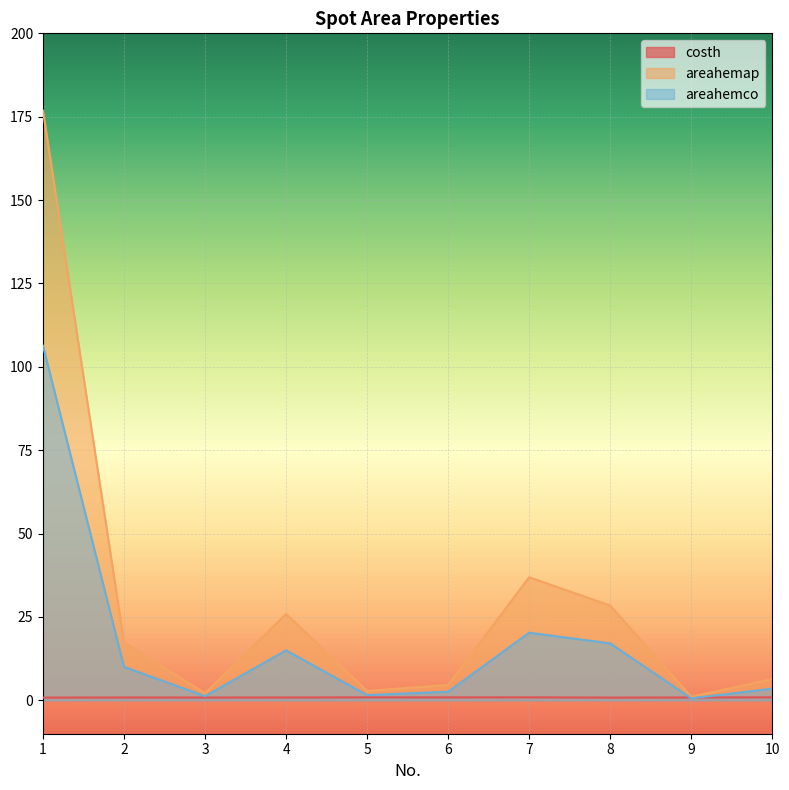

Which series has the largest range (max minus min)?

areahemap